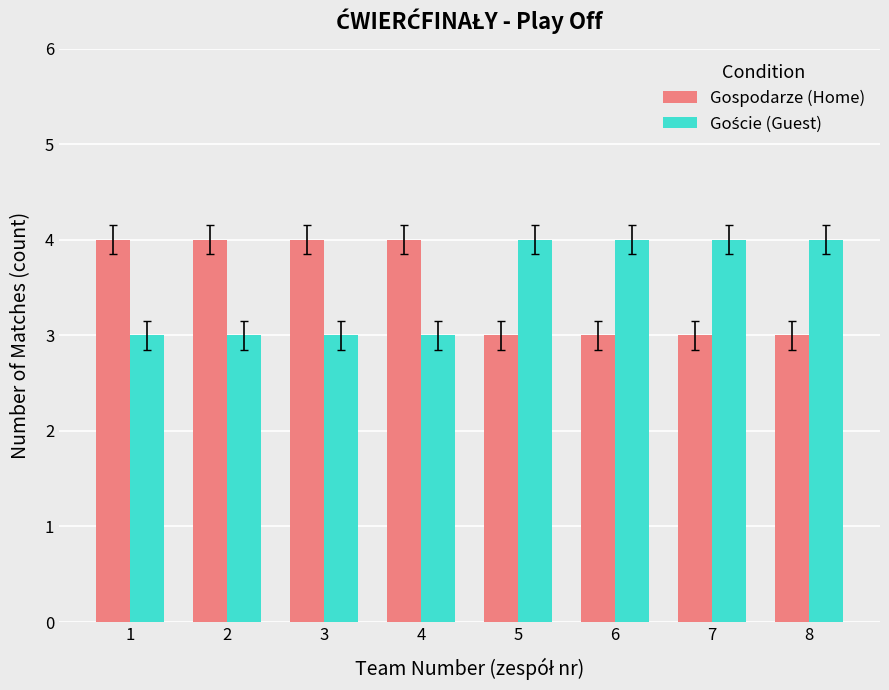

Is it true that Gospodarze (Home) equals 4 at 1?

True